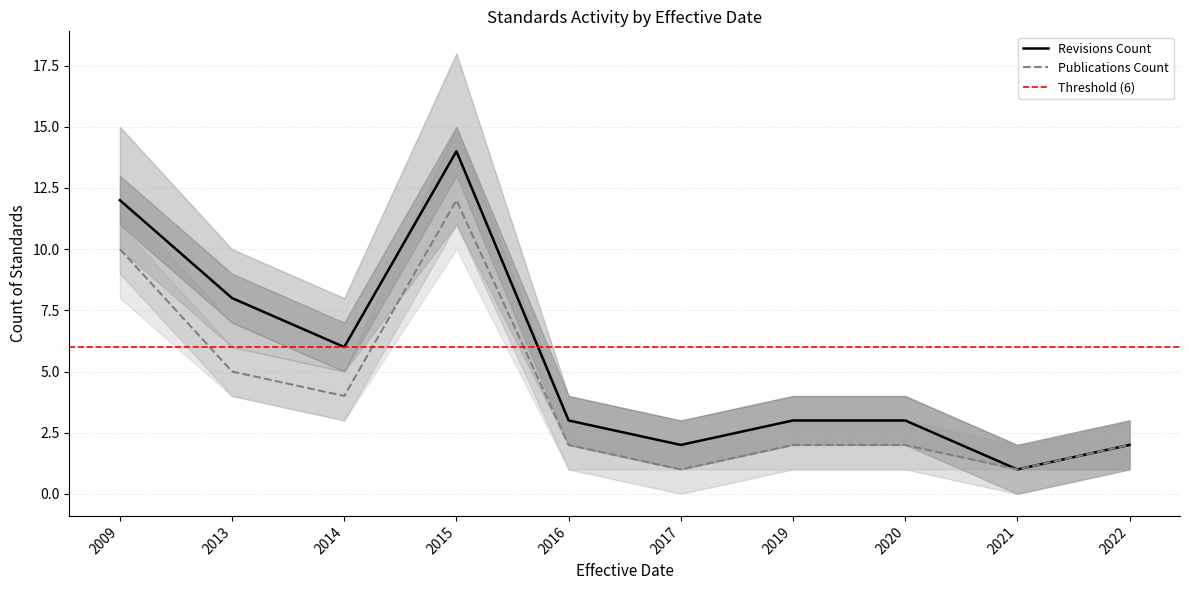

The Revisions Count series shows 1 at 2021. True or false?

True